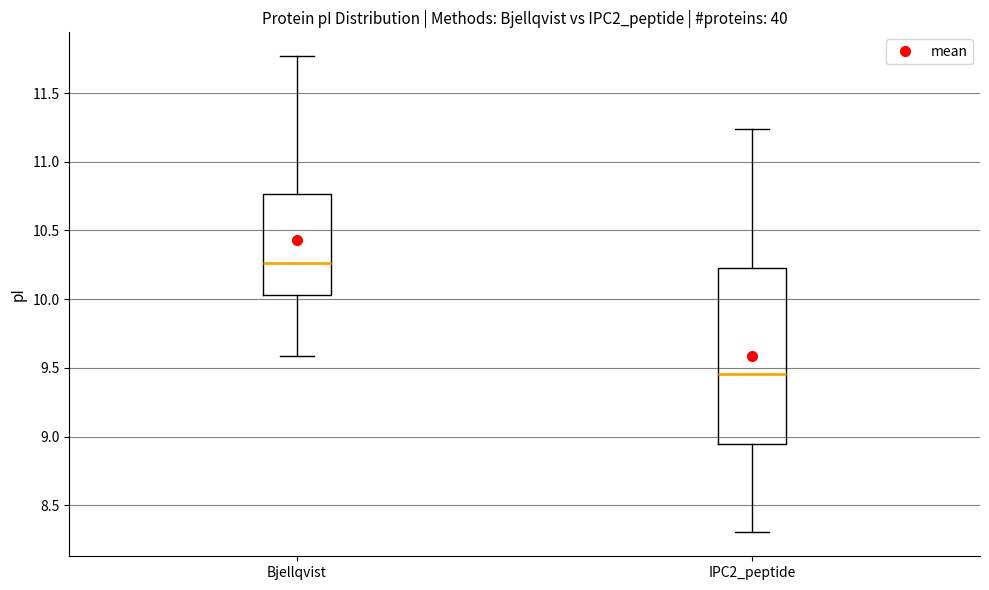

Where does the median line of the box for Bjellqvist sit on the y-axis? The values are not printed on the chart, so give them approximately, as read against the axis.

10.25